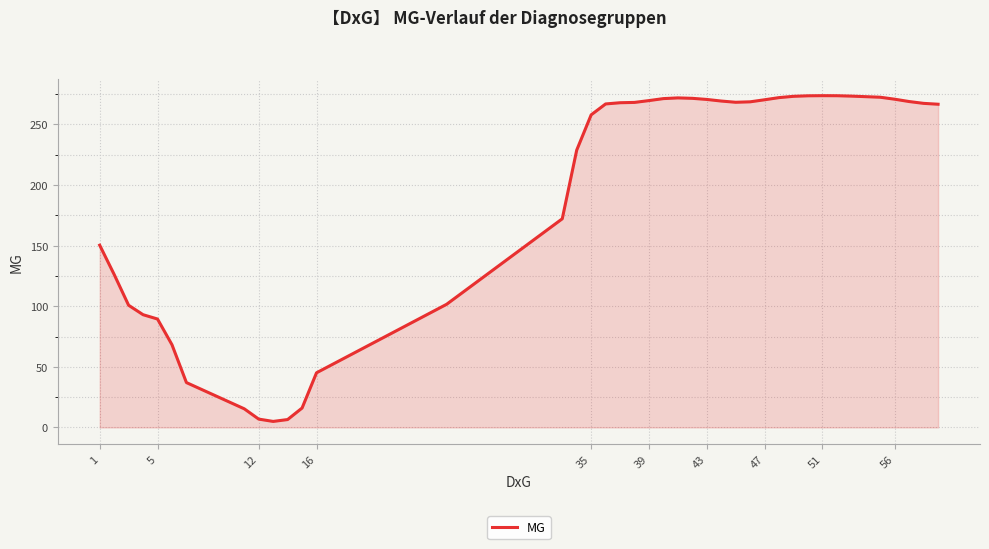

Does the chart have visible grid lines?

Yes